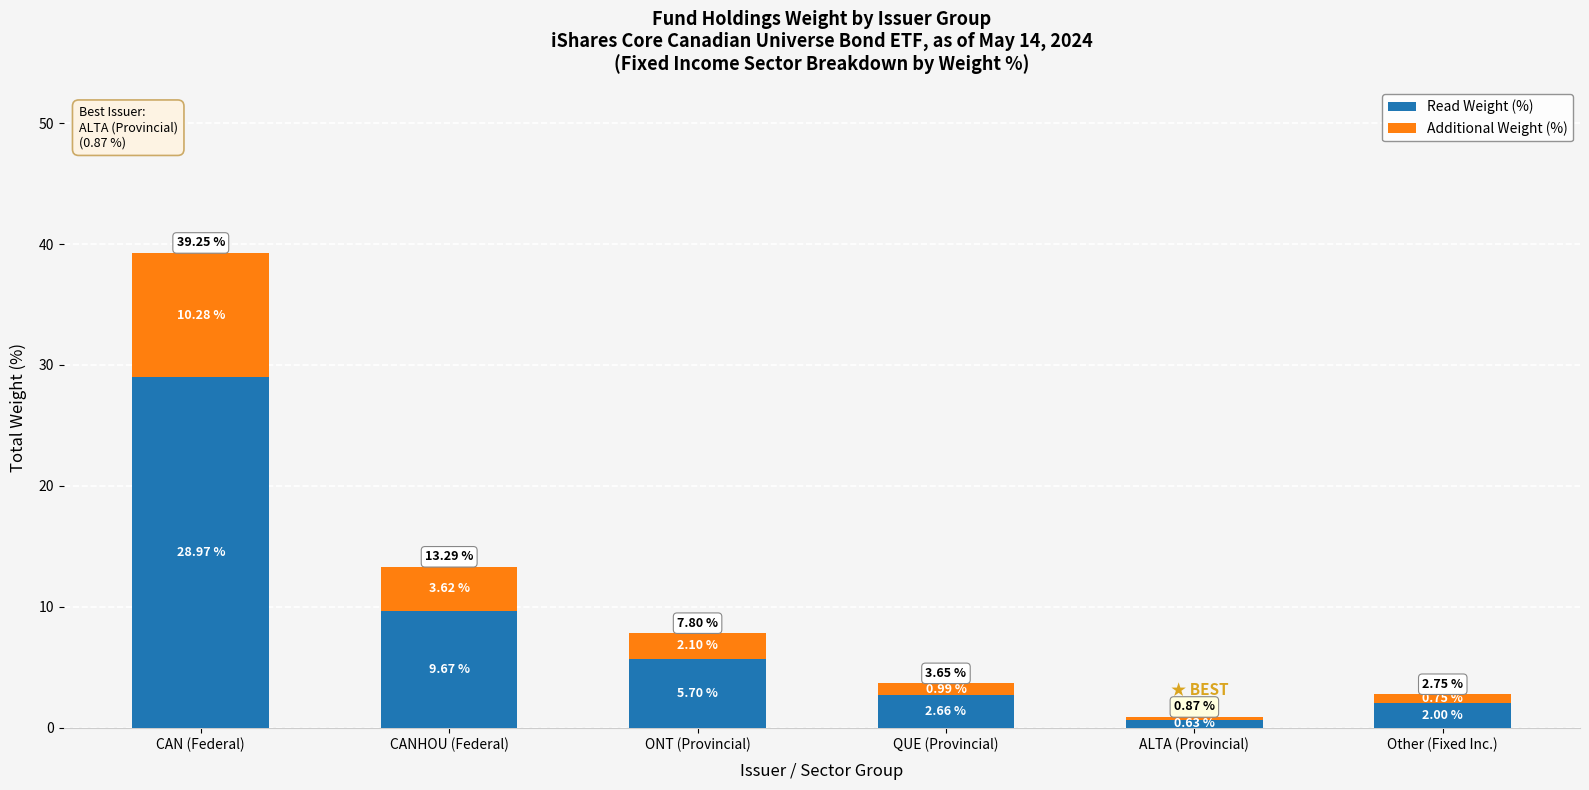

At which label is Read Weight (%) closest to 14?

CANHOU (Federal)